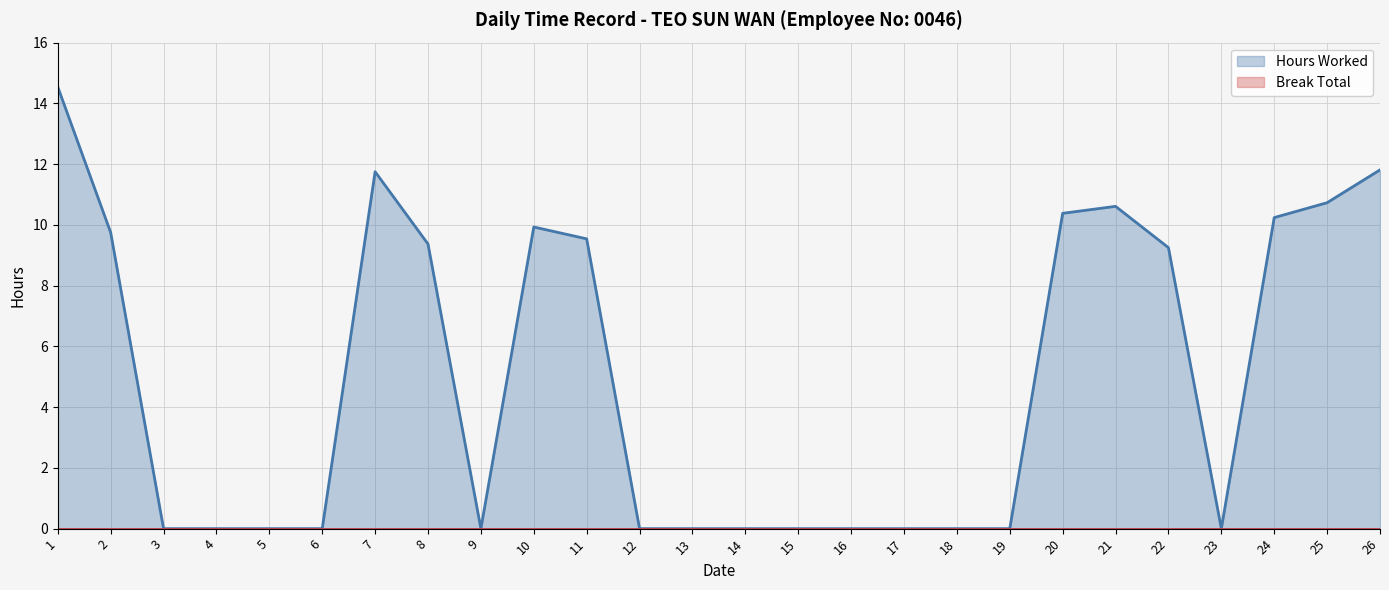

Reading left to right, list all the values displayed in this chart.

14.5	9.8	0.0	0.0	0.0	0.0	11.8	9.4	0.0	9.9	9.5	0.0	0.0	0.0	0.0	0.0	0.0	0.0	0.0	10.4	10.6	9.2	0.0	10.2	10.7	11.8